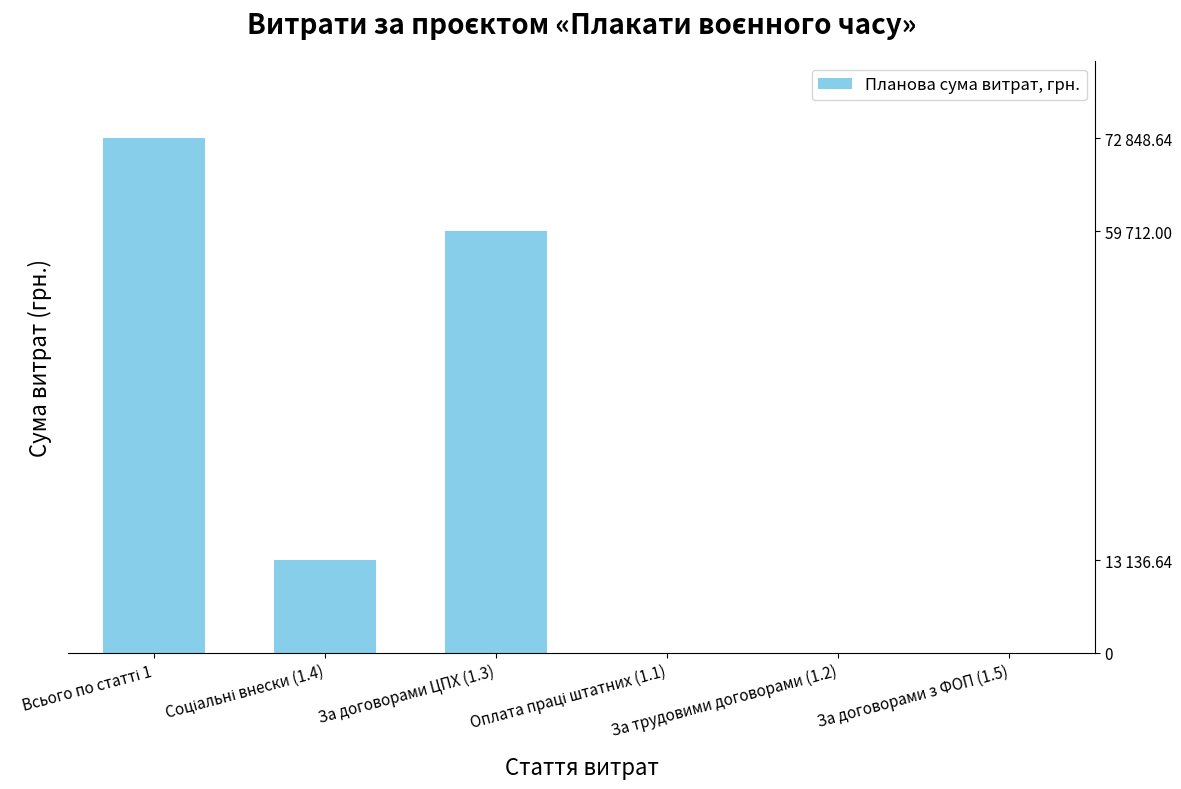

Reading left to right, transcribe all the data shown in this chart.

72848.6	13136.6	59712.0	0.0	0.0	0.0